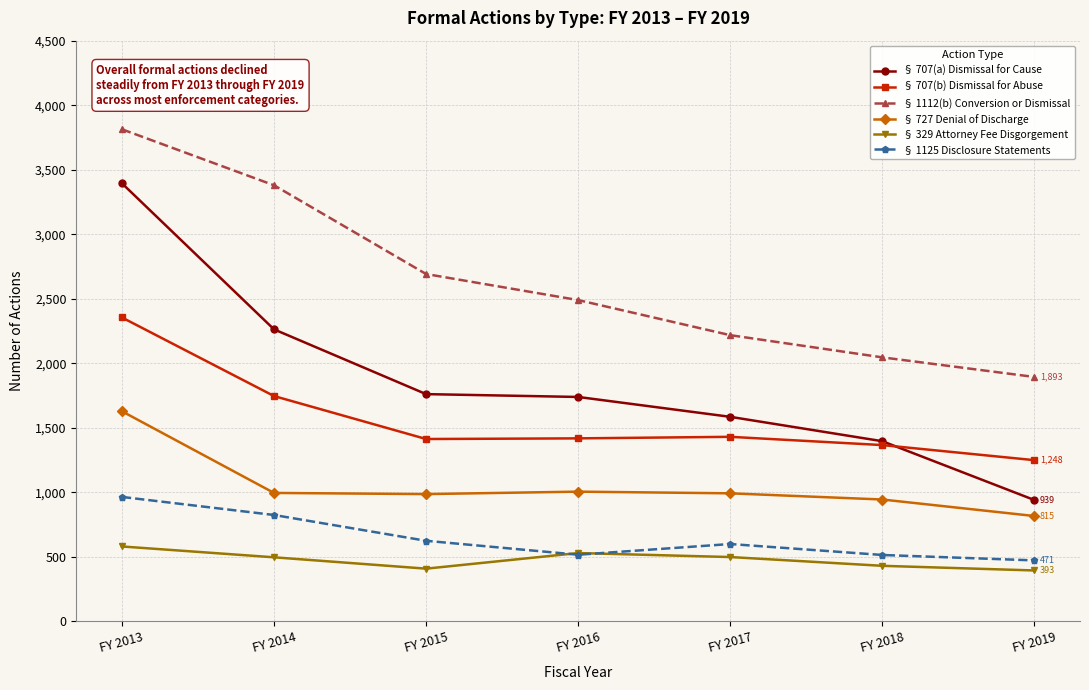

True or false: § 727 Denial of Discharge and § 707(a) Dismissal for Cause cross at least once.

False